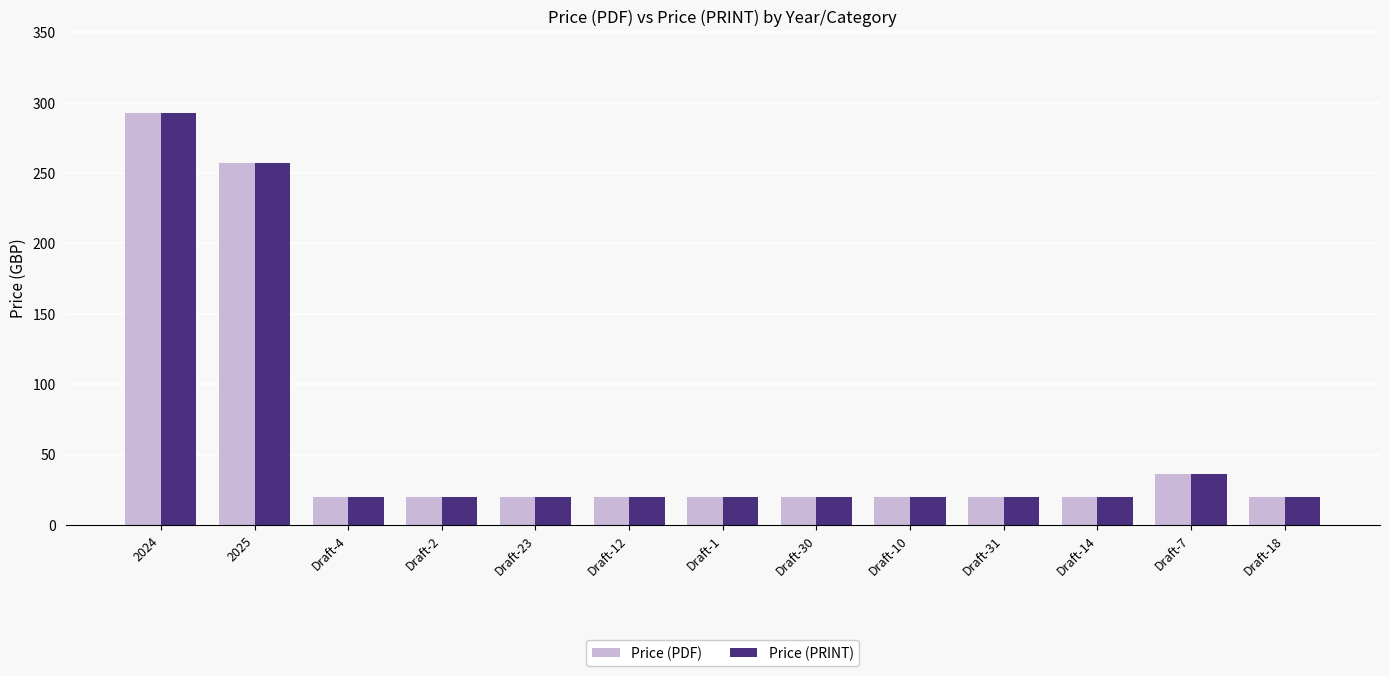

What is the label of the 12th bar from the left?

Draft-7